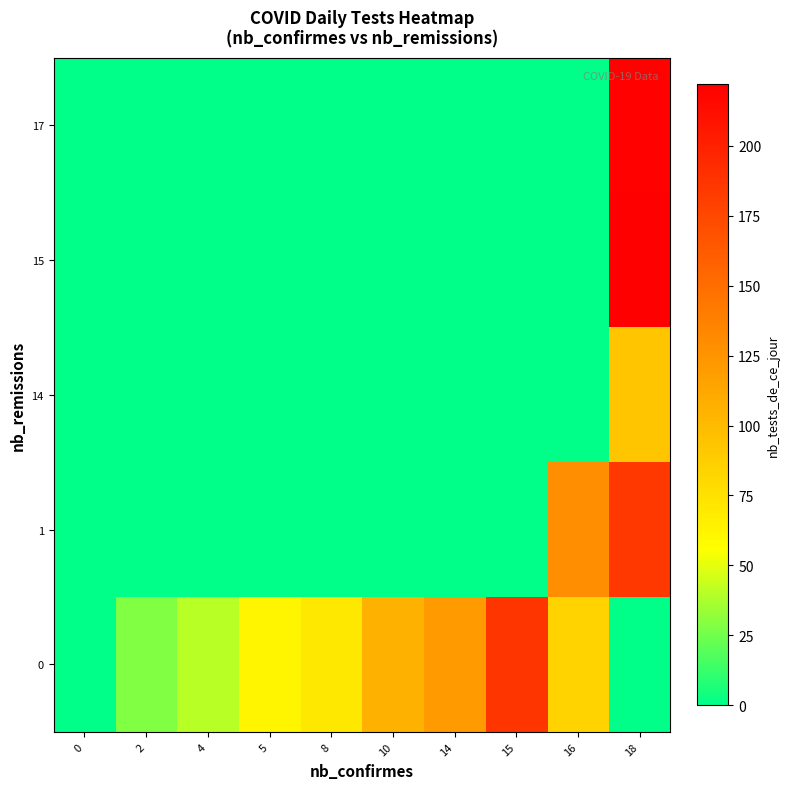

How many categories are shown in the chart?

10